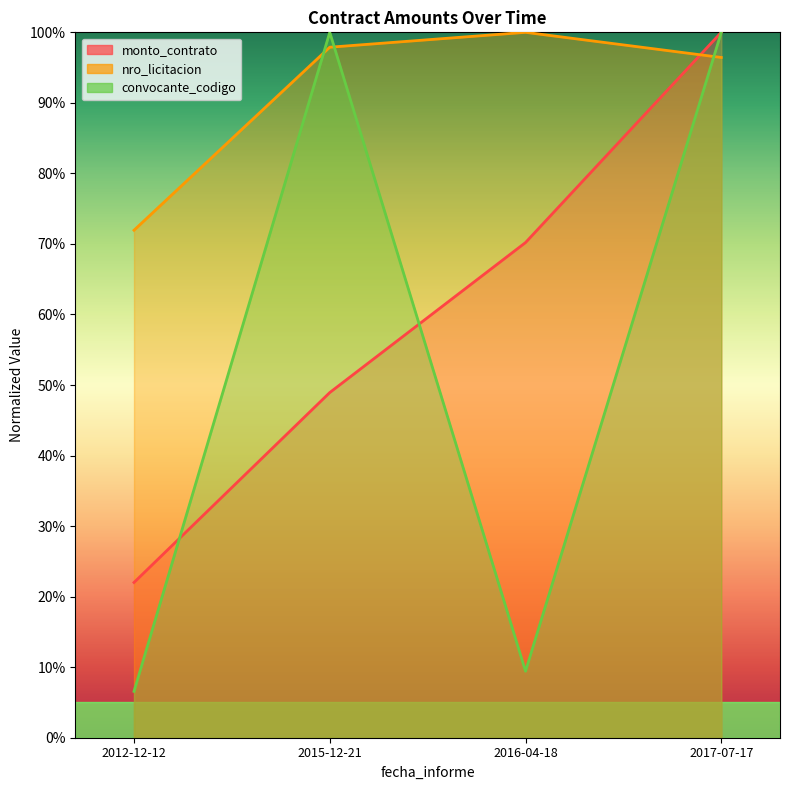

Which category has the lowest value in the nro_licitacion series?

2012-12-12